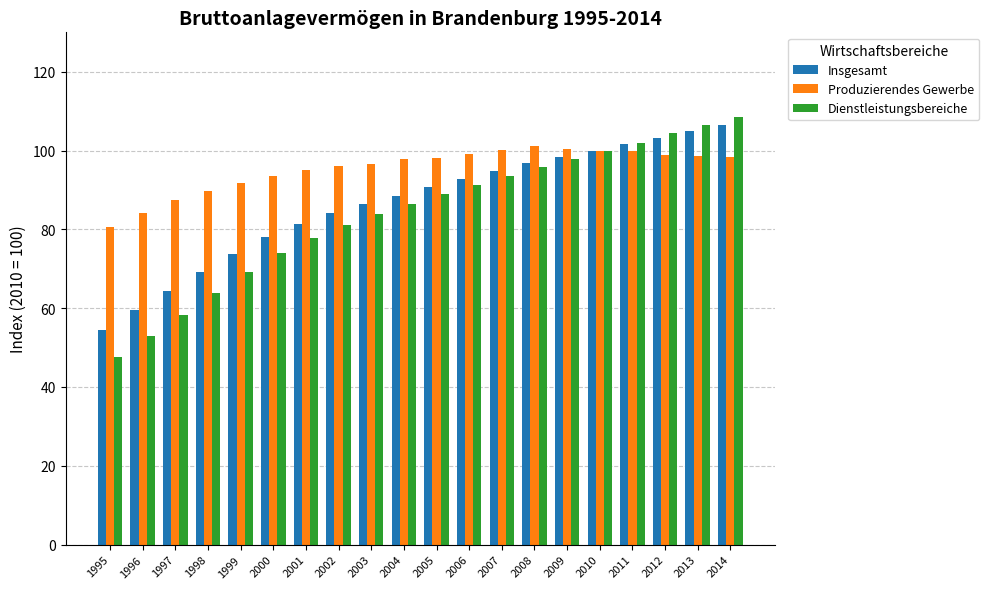

True or false: Dienstleistungsbereiche has a value of 34.0 at 2001.

False